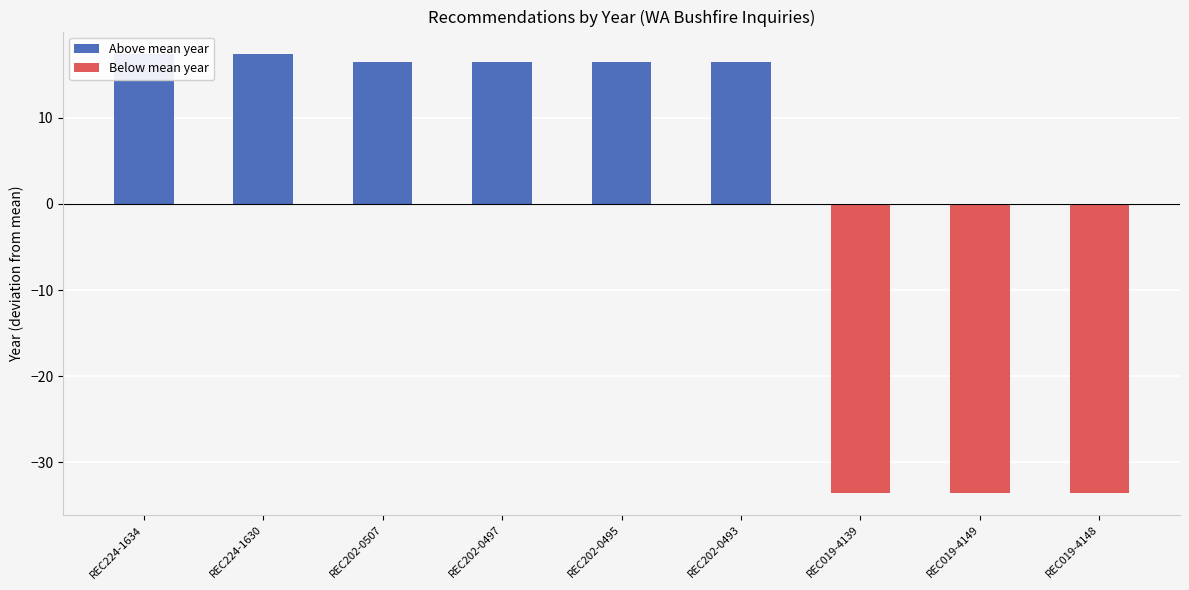

Reading right to left, list all the values displayed in this chart.

REC019-4148=-33.6	REC019-4149=-33.6	REC019-4139=-33.6	REC202-0493=16.4	REC202-0495=16.4	REC202-0497=16.4	REC202-0507=16.4	REC224-1630=17.4	REC224-1634=17.4